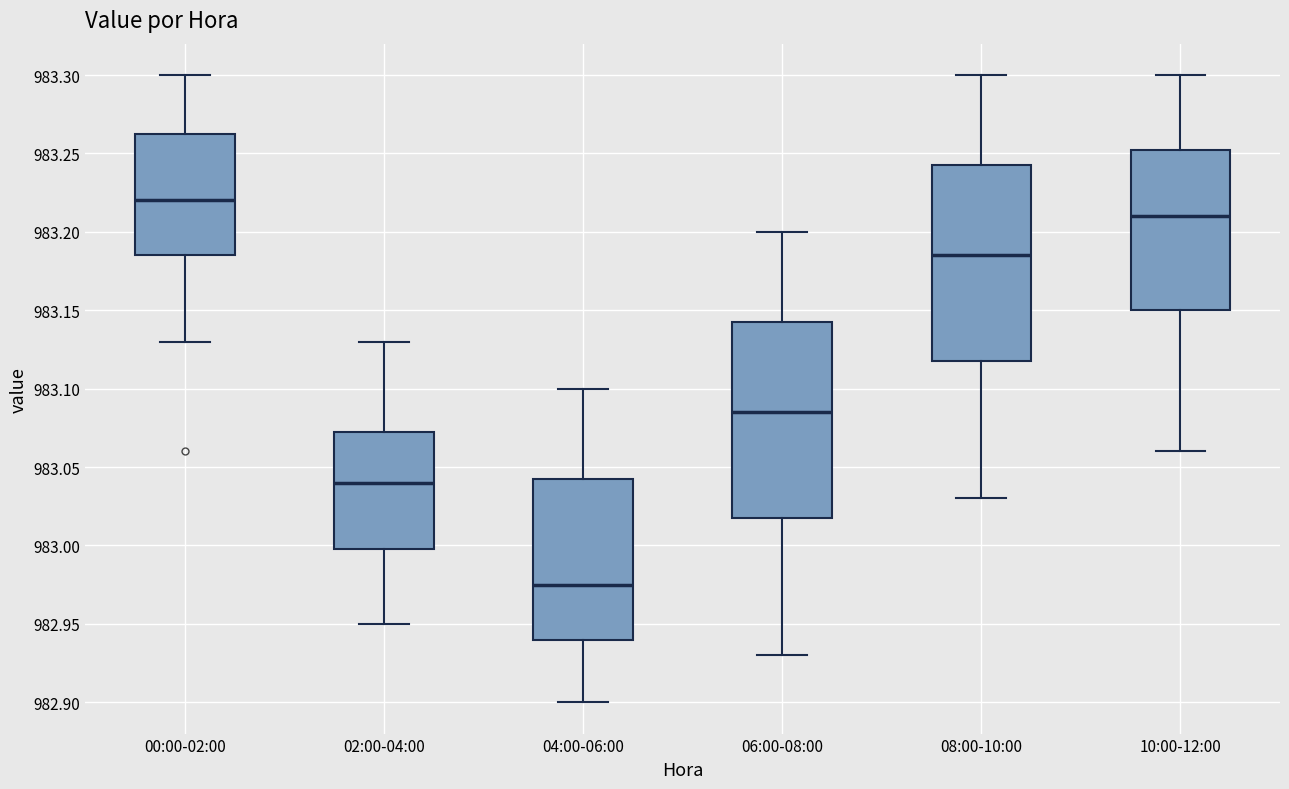

Reading left to right, transcribe this box plot: for each box, give where its median line is, the range the box spans, and where its two whiskers end, as read against the y-axis. The values are not printed on the chart, so give them approximately, as read against the axis.

00:00-02:00: median 983.220, box 983.185 to 983.265, whiskers 983.130 to 983.300
02:00-04:00: median 983.040, box 983.000 to 983.075, whiskers 982.950 to 983.130
04:00-06:00: median 982.975, box 982.940 to 983.045, whiskers 982.900 to 983.100
06:00-08:00: median 983.085, box 983.020 to 983.145, whiskers 982.930 to 983.200
08:00-10:00: median 983.185, box 983.120 to 983.245, whiskers 983.030 to 983.300
10:00-12:00: median 983.210, box 983.150 to 983.255, whiskers 983.060 to 983.300